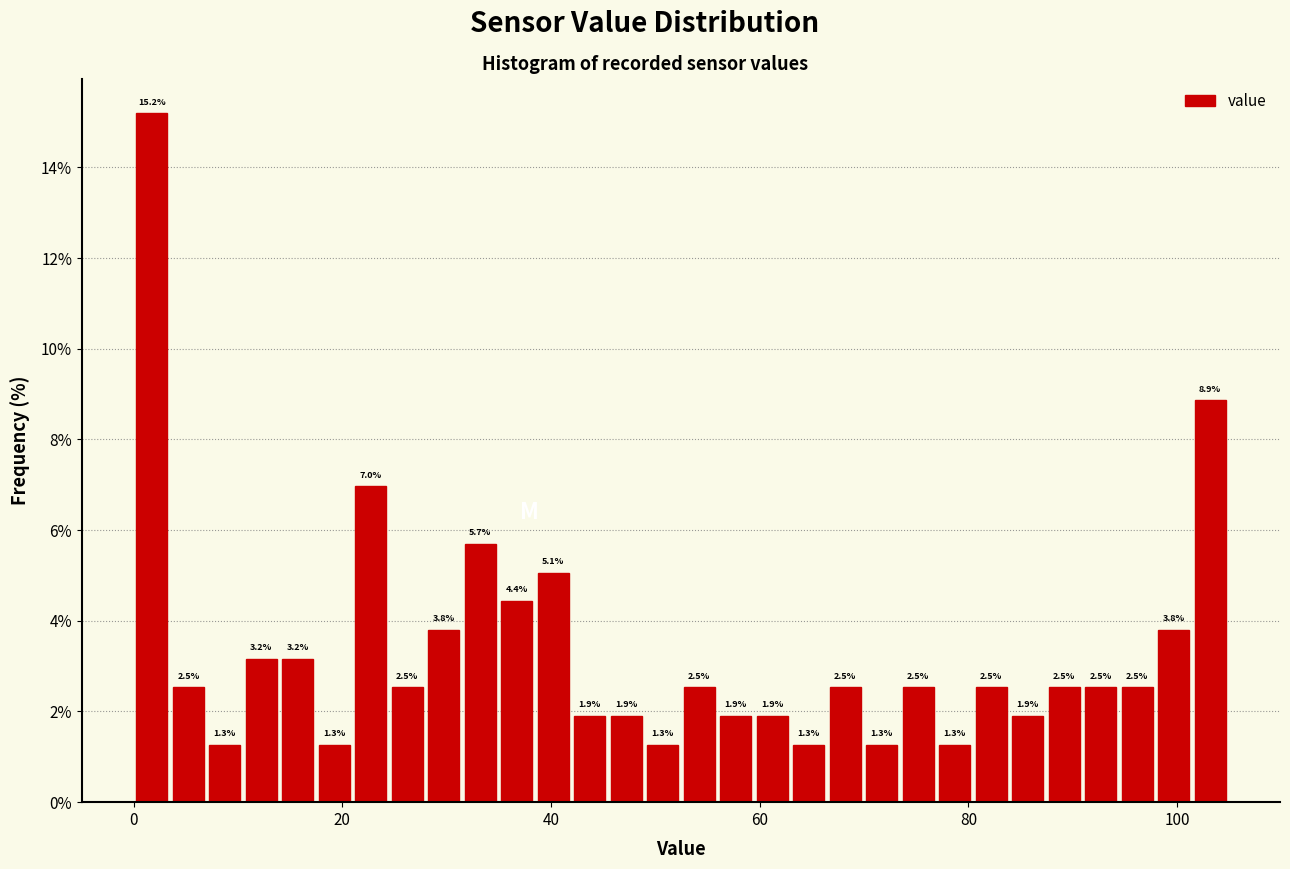

Around what value on the x-axis is the tallest bar? Give the approximate position of its centre, as read against the axis.

2